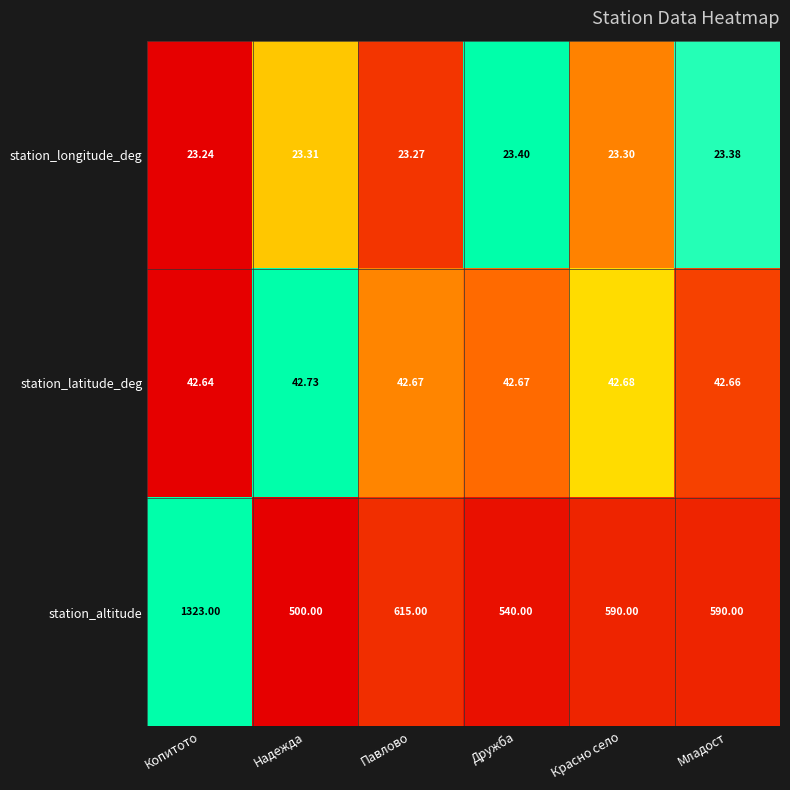

What is the total value across all series at Дружба?

606.1